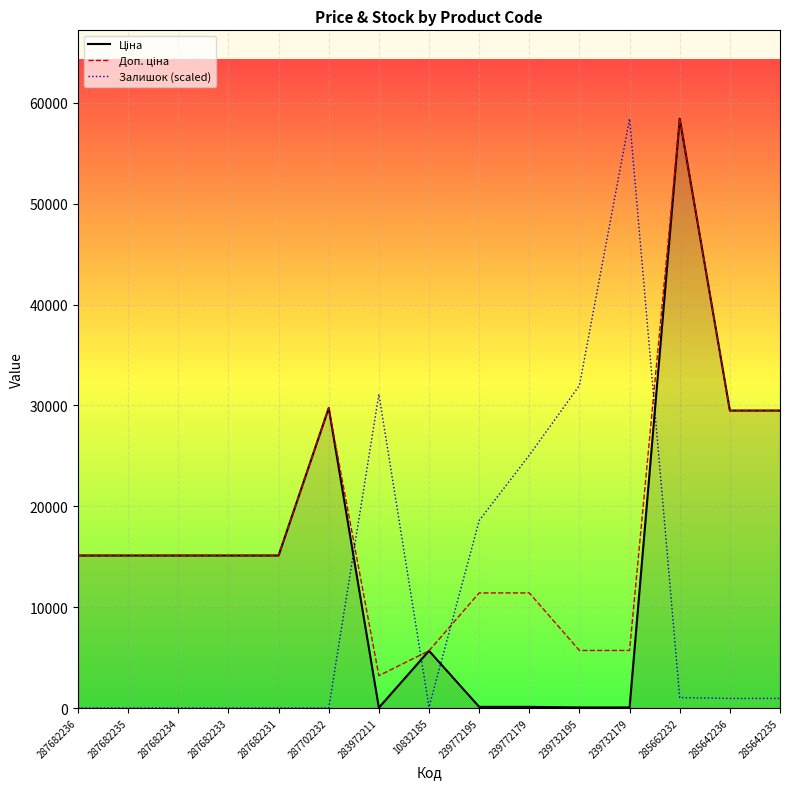

What is the maximum value shown in the chart?

58426.5